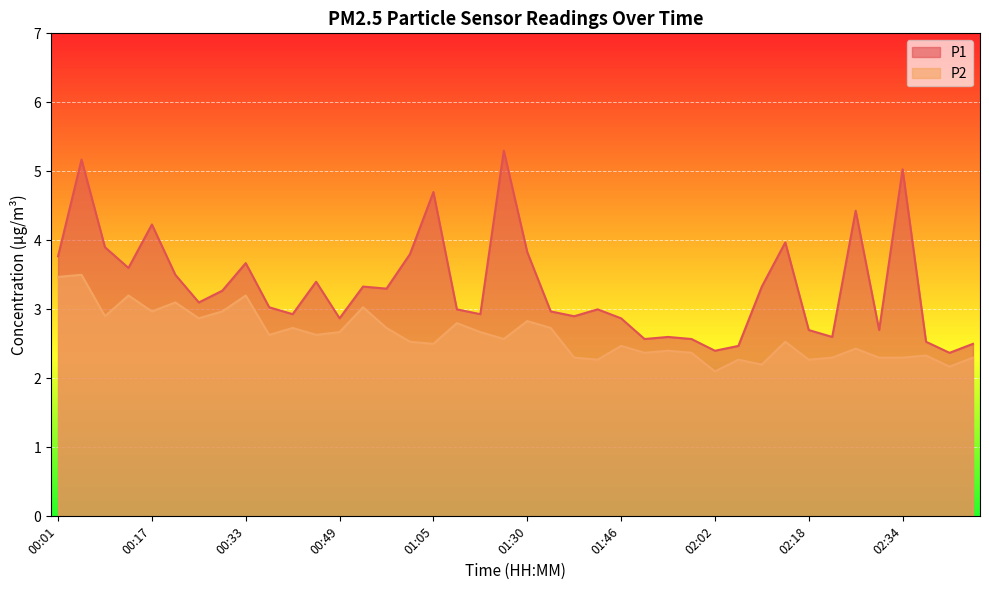

Where is the first local minimum for P2?

00:09